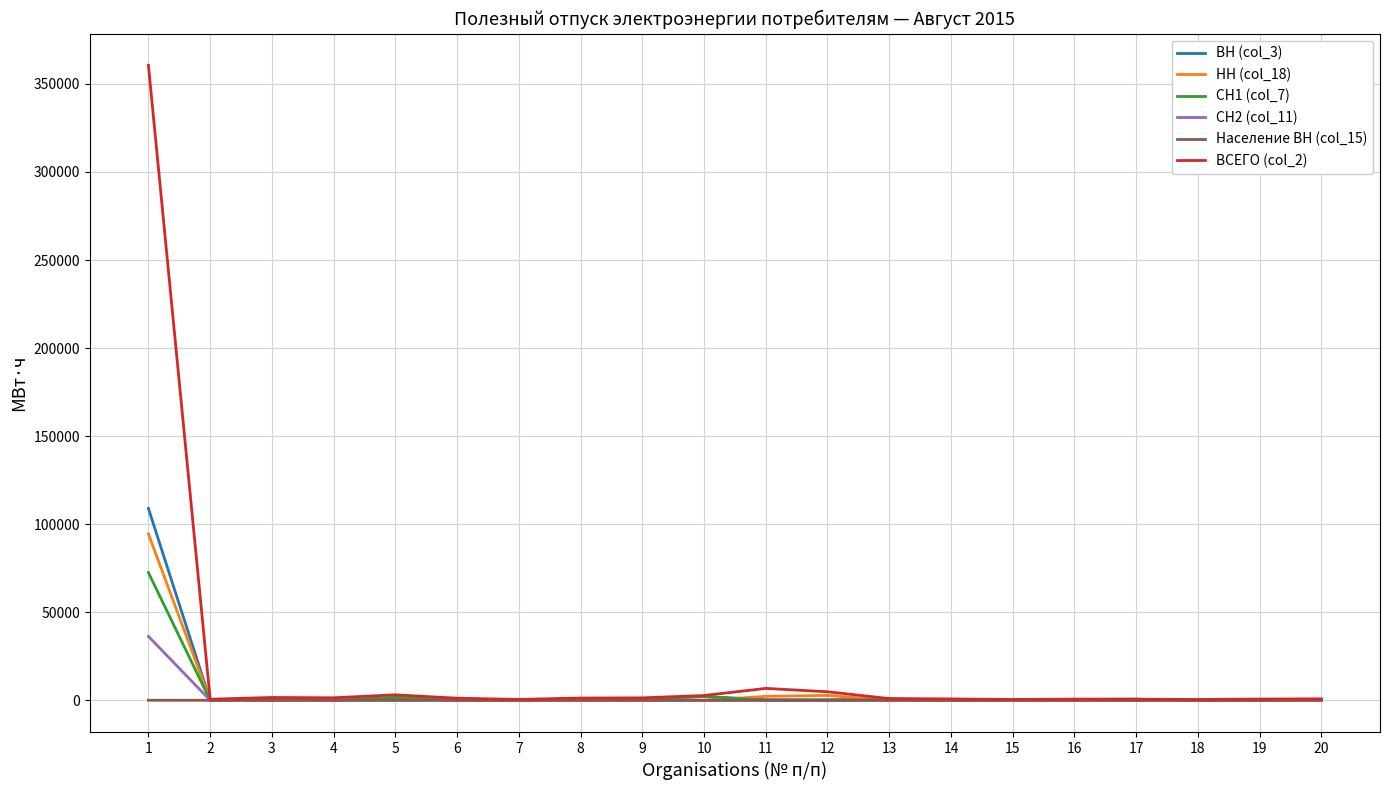

Which series has the widest spread of values?

ВСЕГО (col_2)